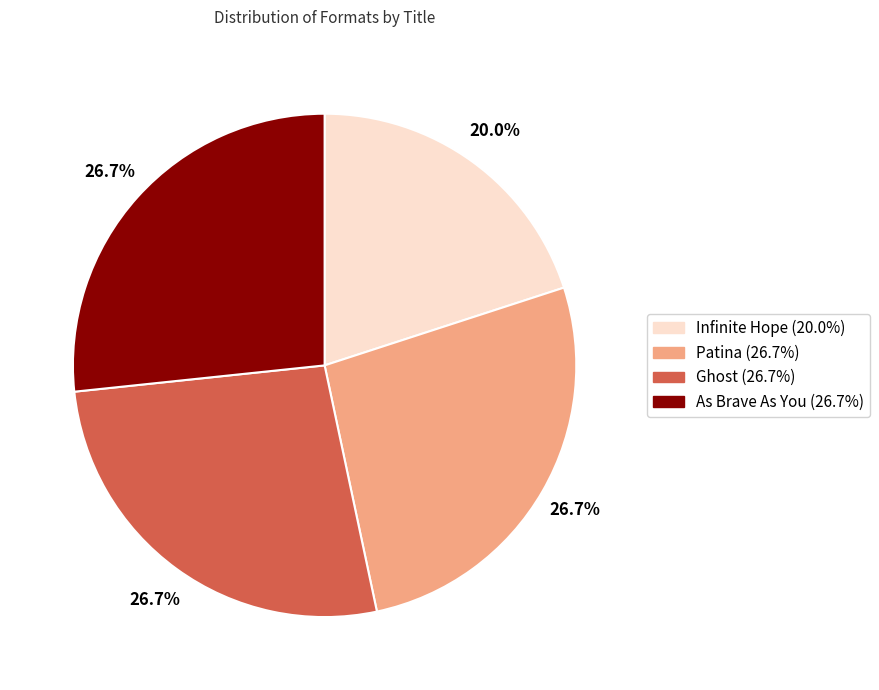

The Ghost slice represents 27% of the pie. True or false?

True